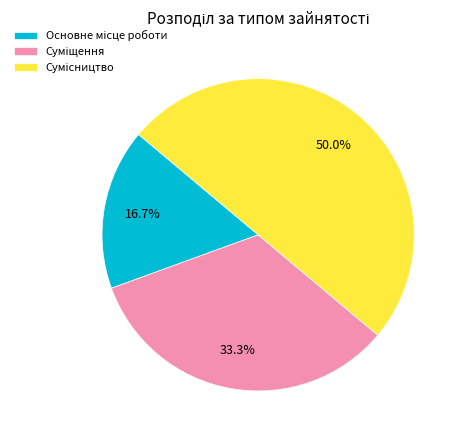

To the nearest percent, what portion does Основне місце роботи represent?

17%